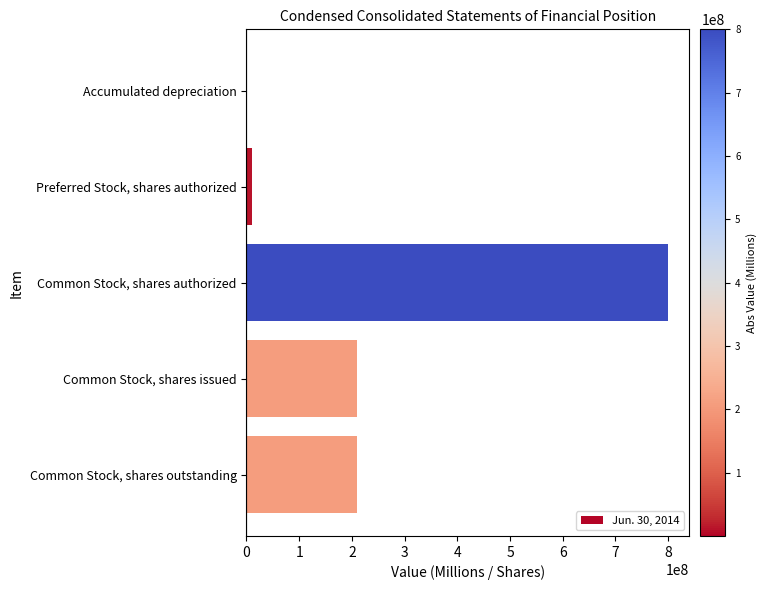

What is the sum of all values?

1228250701